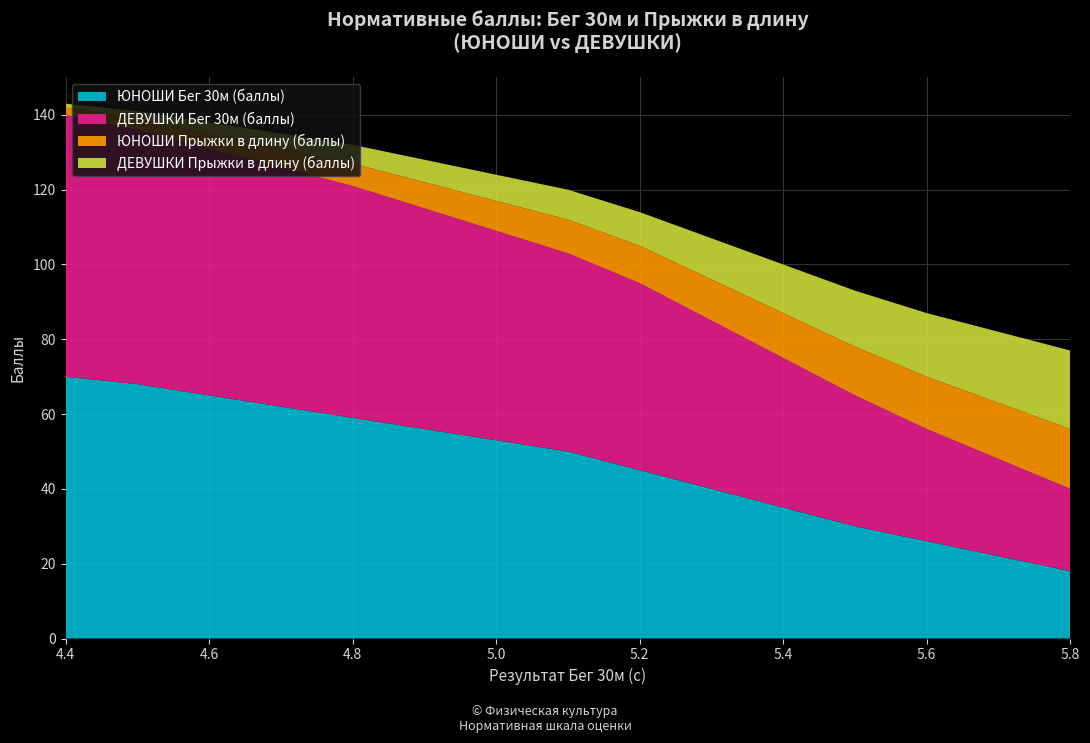

Reading right to left, extract all data points from this chart.

ЮНОШИ Бег 30м (баллы): 18	22	26	30	35	40	45	50	53	56	59	62	65	68	70
ДЕВУШКИ Бег 30м (баллы): 22	26	30	35	40	45	50	53	56	59	62	64	66	68	70
ЮНОШИ Прыжки в длину (баллы): 16	15	14	13	12	11	10	9	8	7	6	5	4	3	2
ДЕВУШКИ Прыжки в длину (баллы): 21	19	17	15	13	11	9	8	7	6	5	4	3	2	1